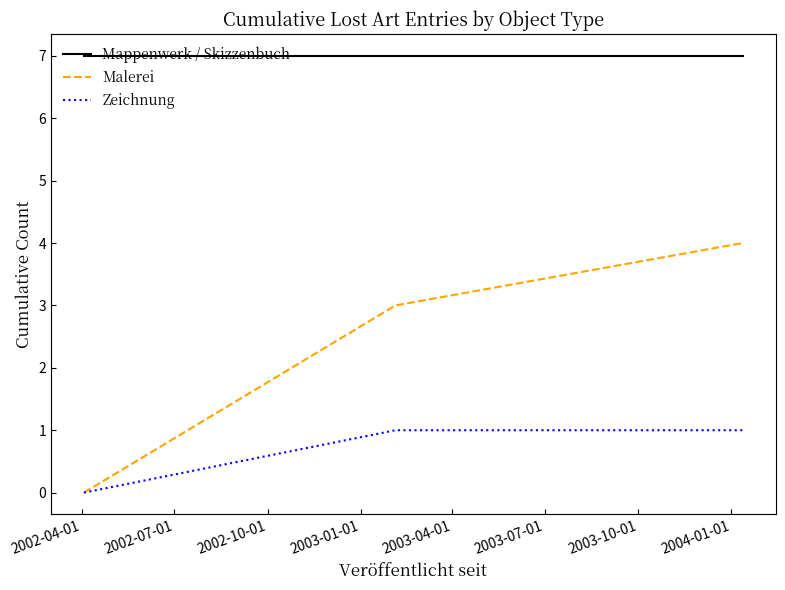

What are all the series names shown in the legend?

Mappenwerk / Skizzenbuch, Malerei, Zeichnung